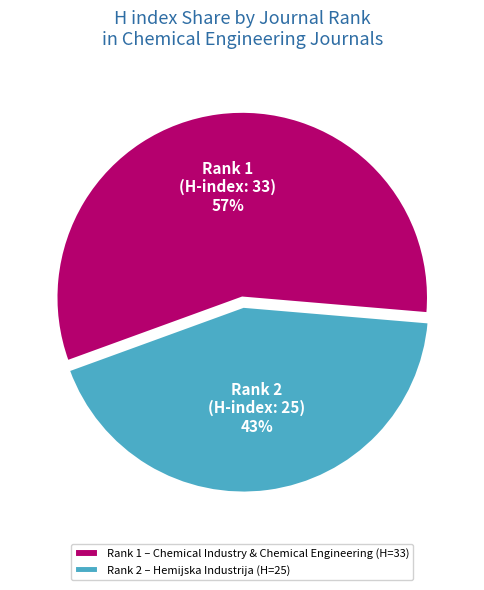

Count the number of slices in the pie.

2